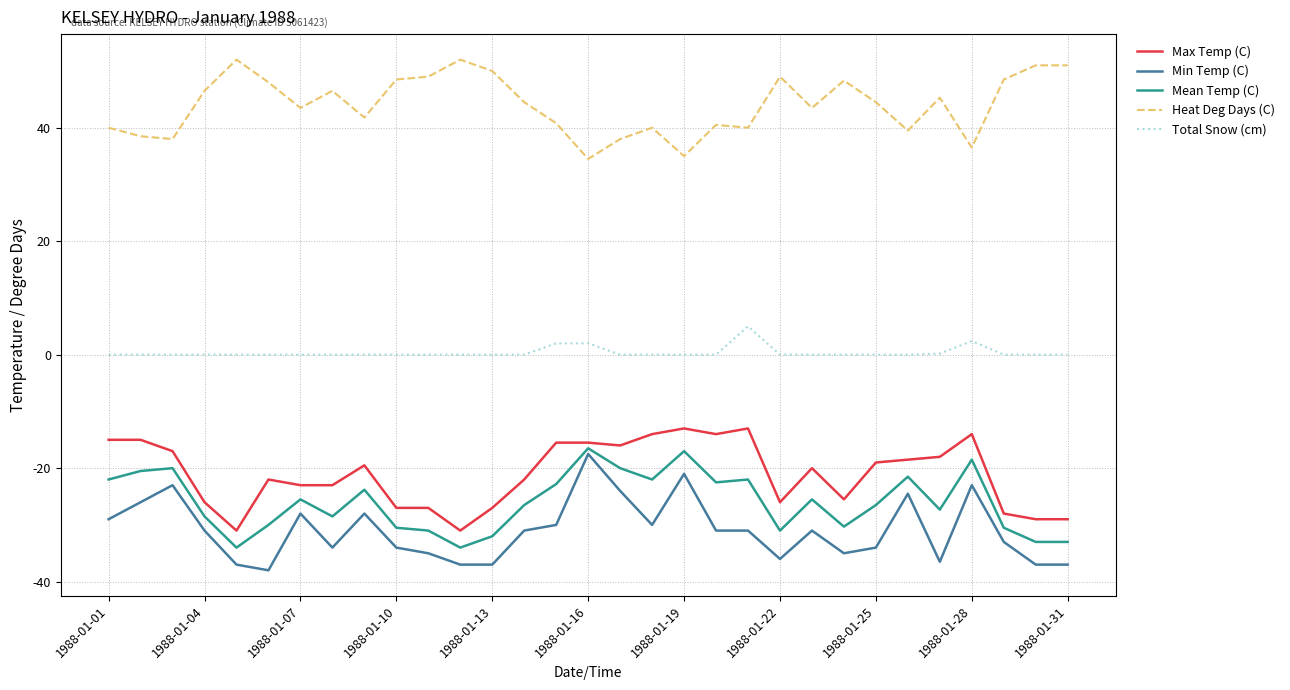

Count the number of data series in this chart.

5